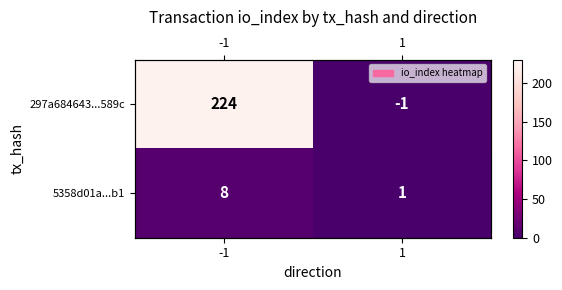

What is the greatest value displayed?

224